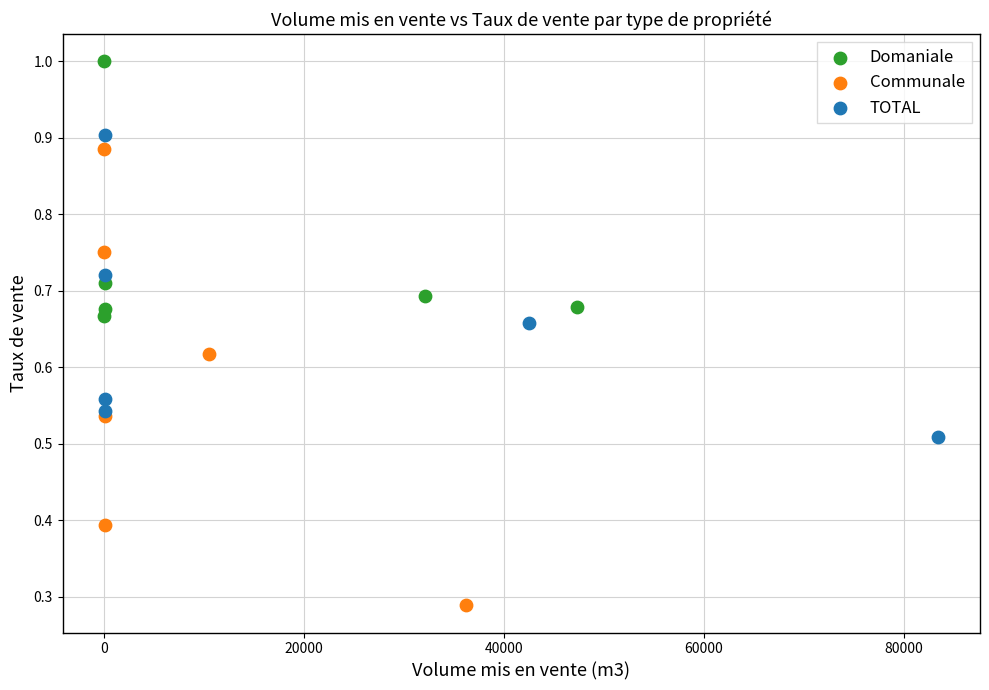

Which series has the widest spread of Y values?

Communale